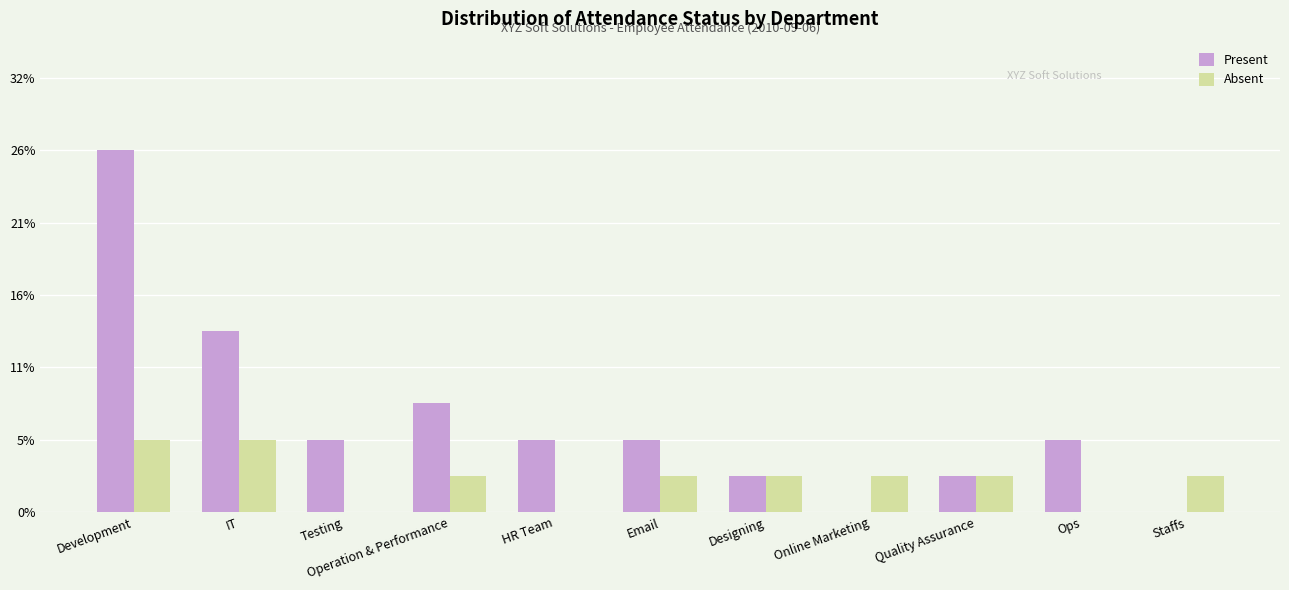

What is the label of the 9th bar from the left?

Quality Assurance